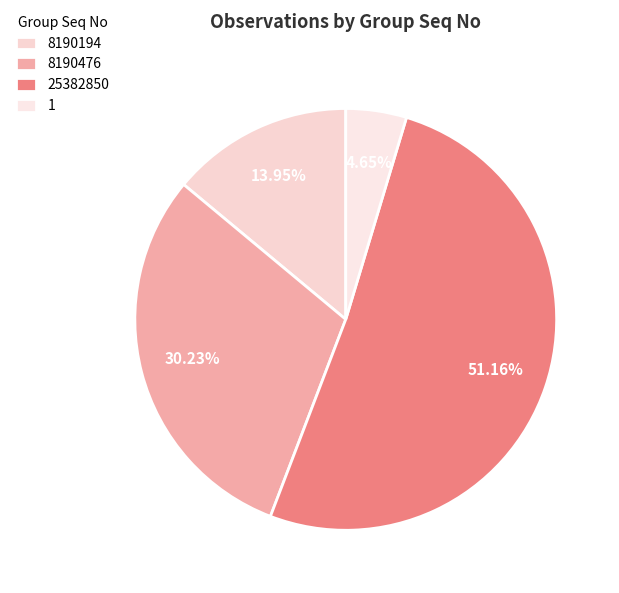

What is the largest slice in the pie chart?

25382850